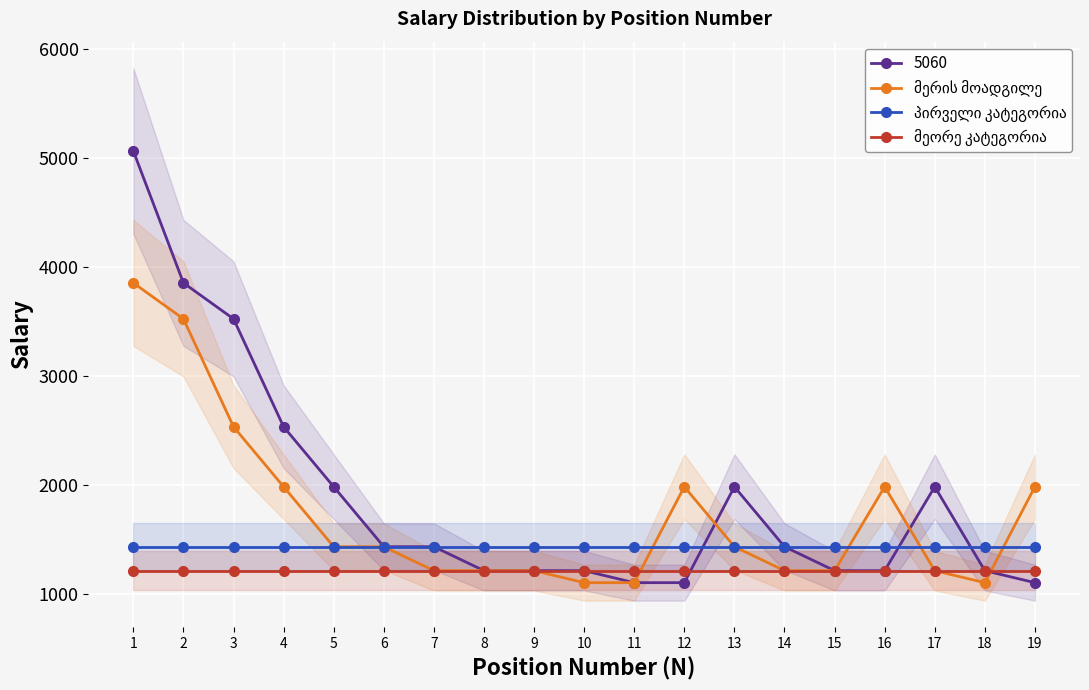

True or false: მეორე კატეგორია and მერის მოადგილე intersect in this chart.

True